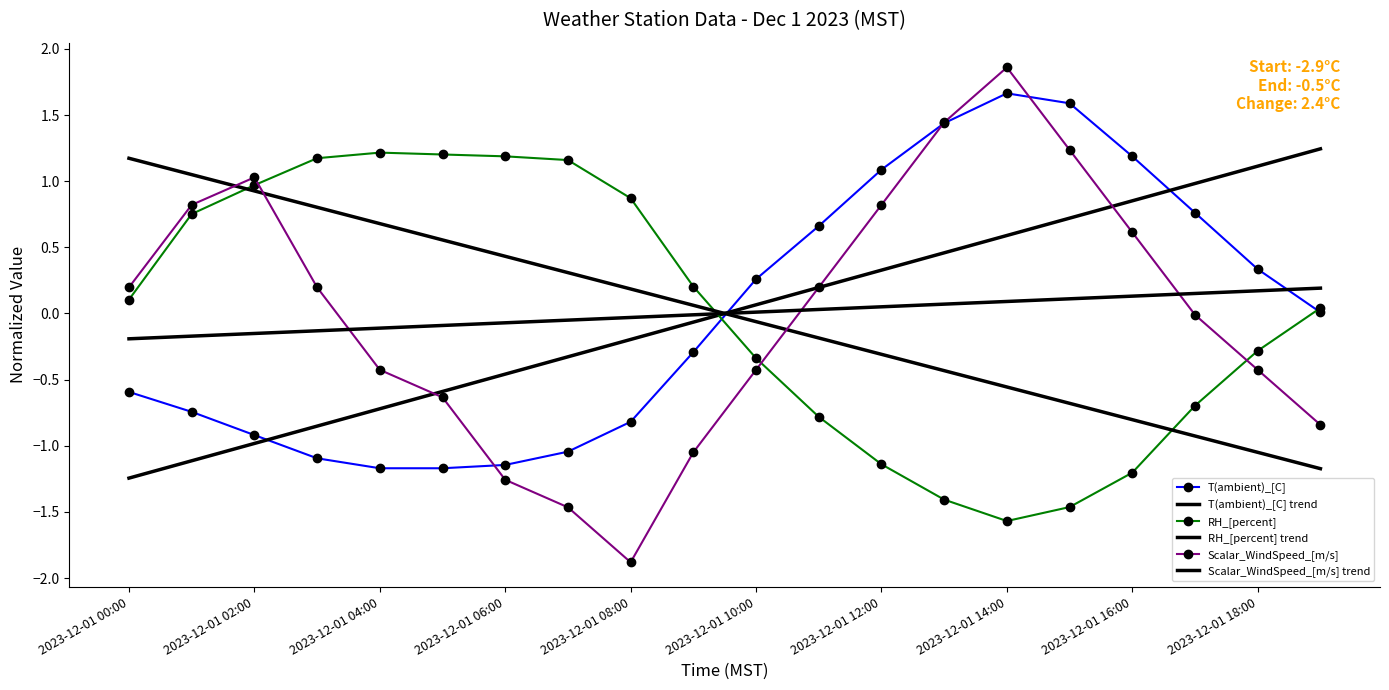

After their last crossing, which series has the higher values: Scalar_WindSpeed_[m/s] trend or Scalar_WindSpeed_[m/s]?

Scalar_WindSpeed_[m/s] trend